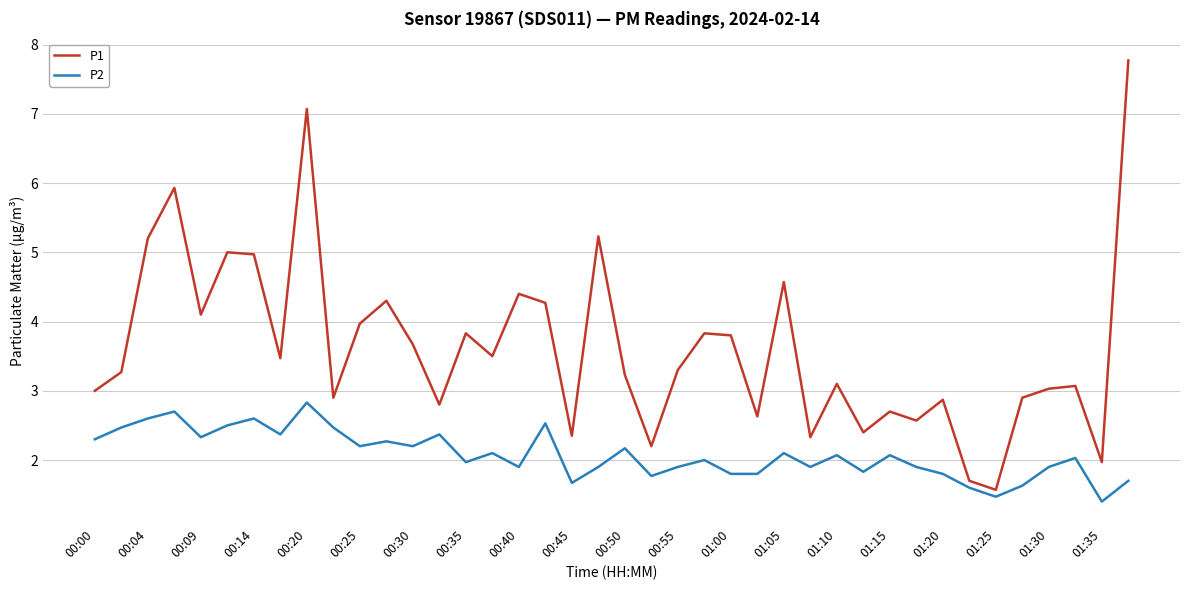

What are all the series names shown in the legend?

P1, P2